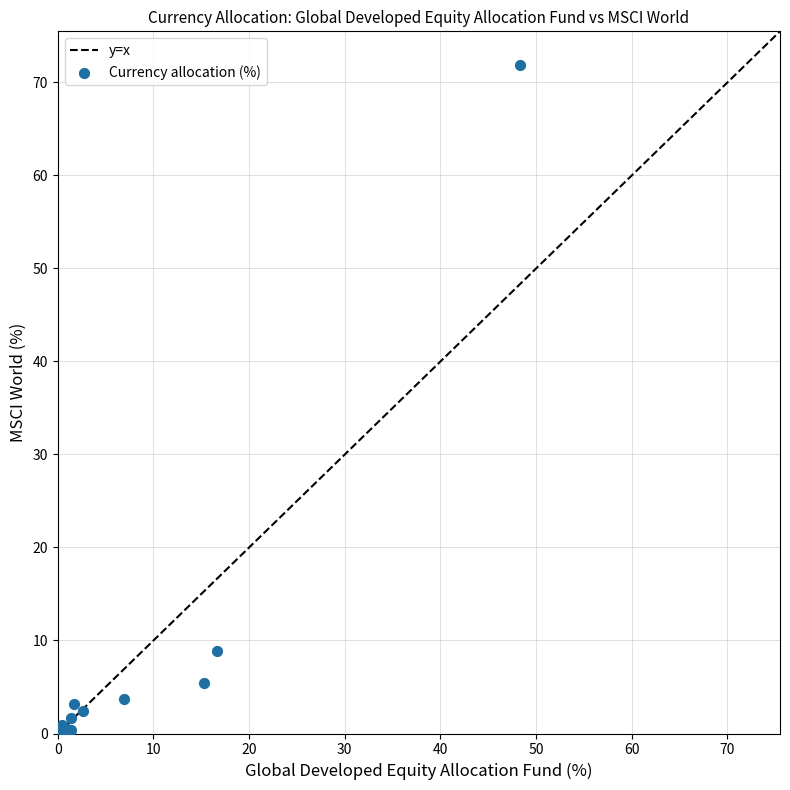

What Y value in the scatter plot is closest to 35?

8.9